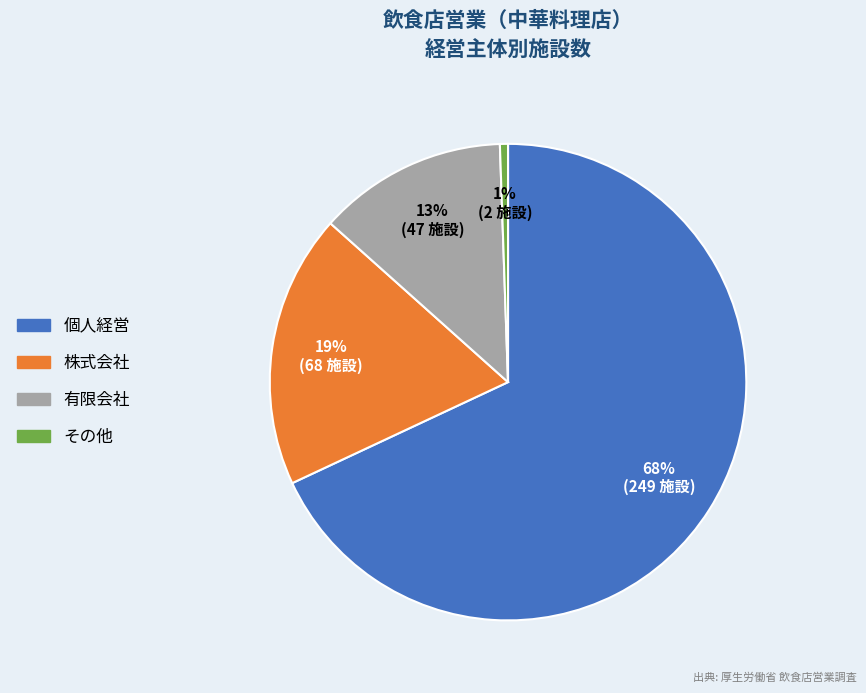

What is the smallest slice in the pie chart?

その他